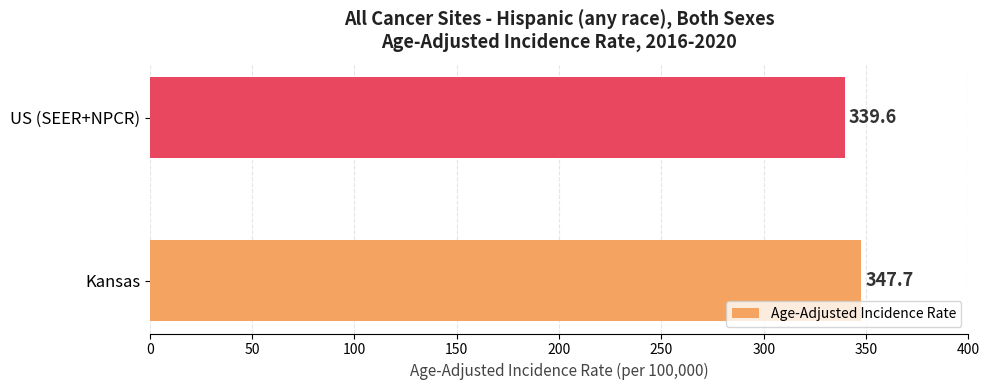

What is the difference between the maximum and minimum values?

8.1